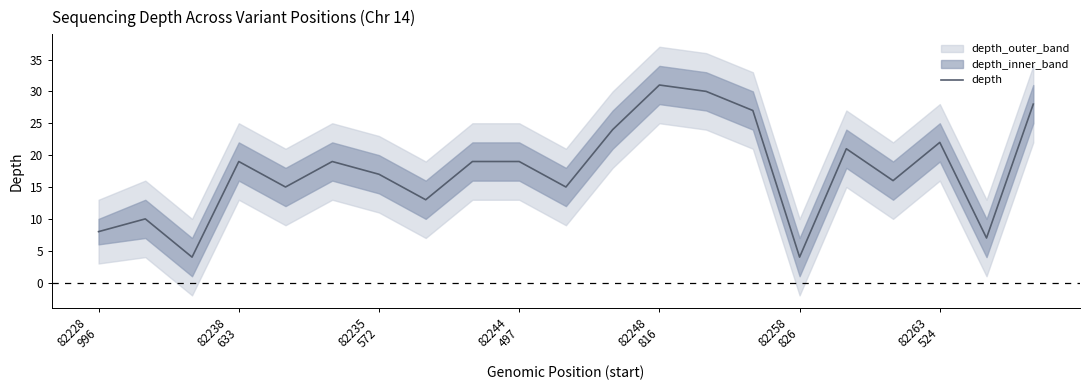

How many data points does each series have?

21